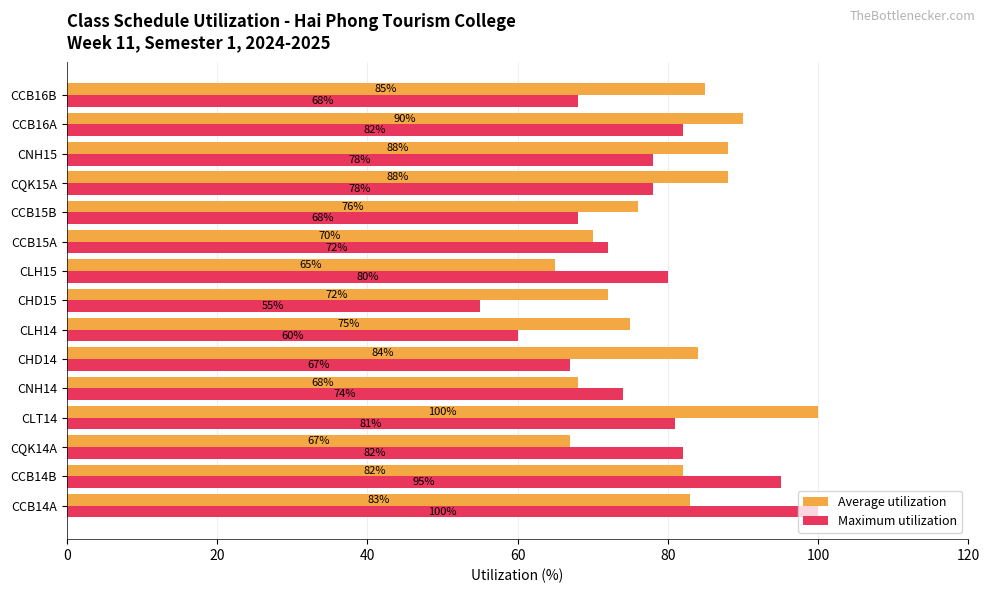

At CCB14A, list the series in order from largest to smallest.

Maximum utilization, Average utilization